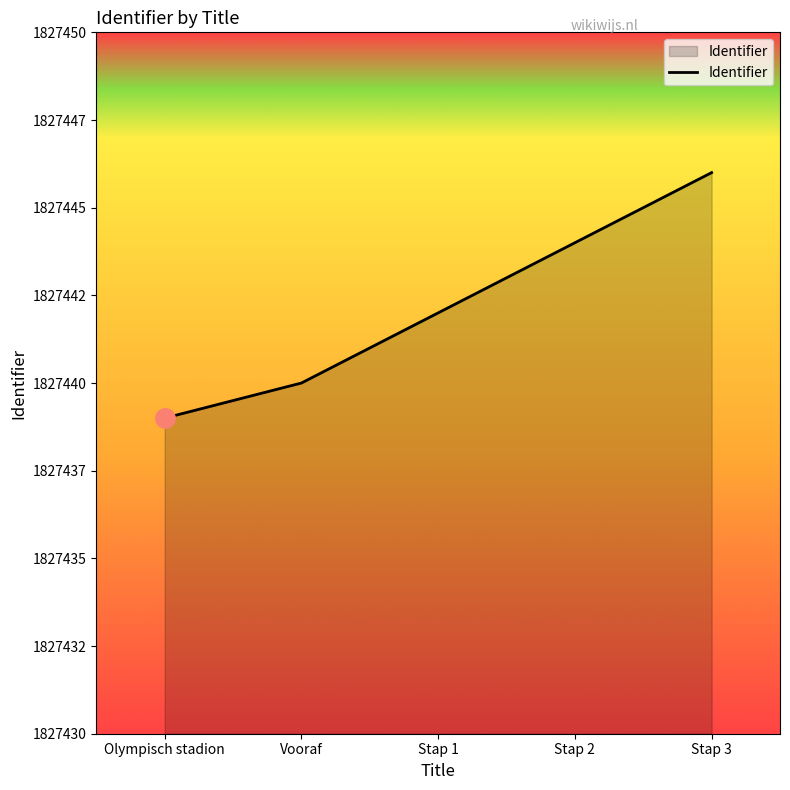

Is it true that the value at Olympisch stadion is 3196139?

False